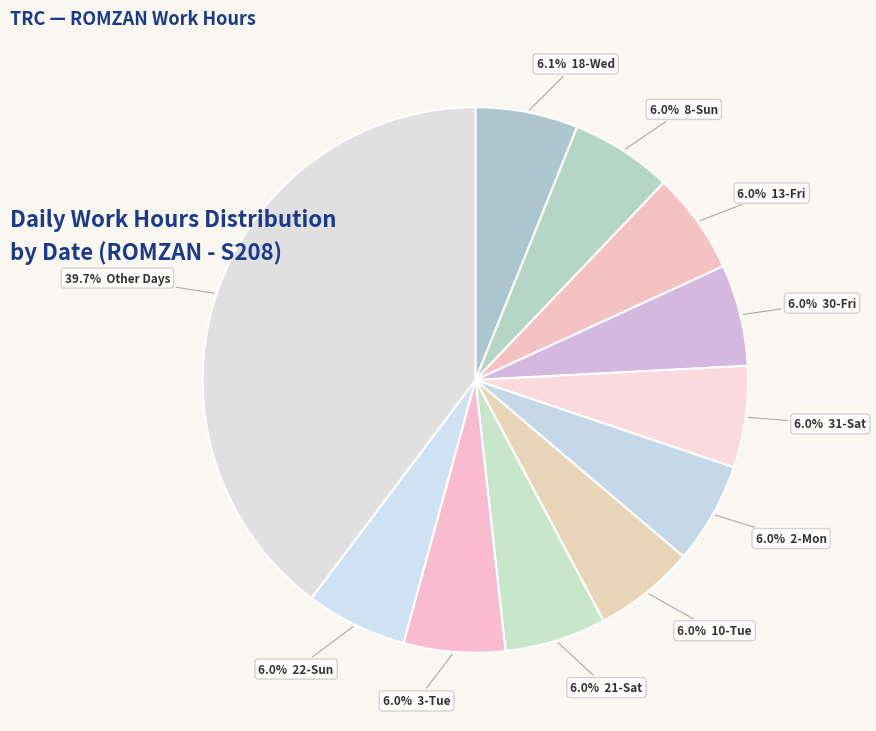

How many segments does this pie chart have?

11